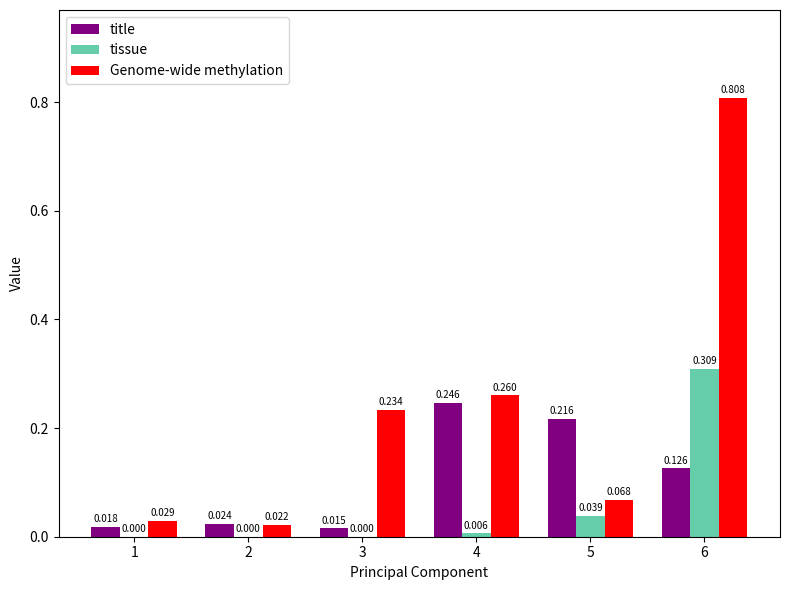

Is the value of tissue at 6 greater than the value of title at 1?

Yes